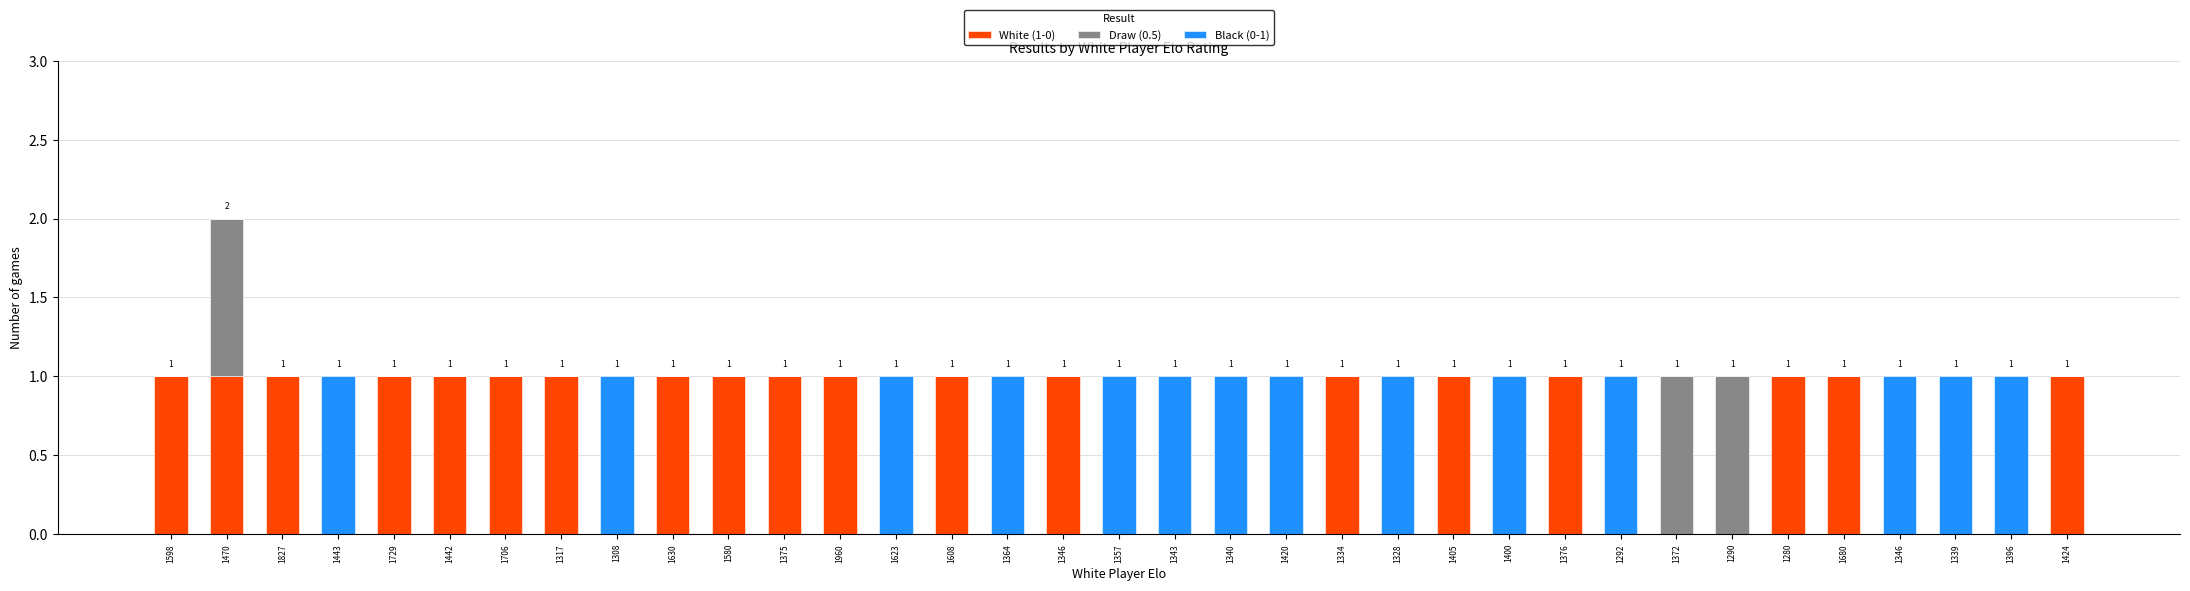

What are all the series names shown in the legend?

White (1-0), Draw (0.5), Black (0-1)